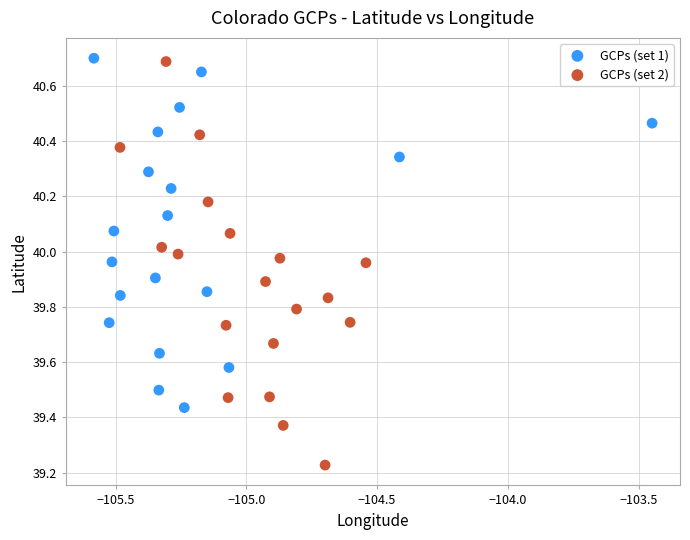

Which series has the widest spread of Y values?

GCPs (set 2)